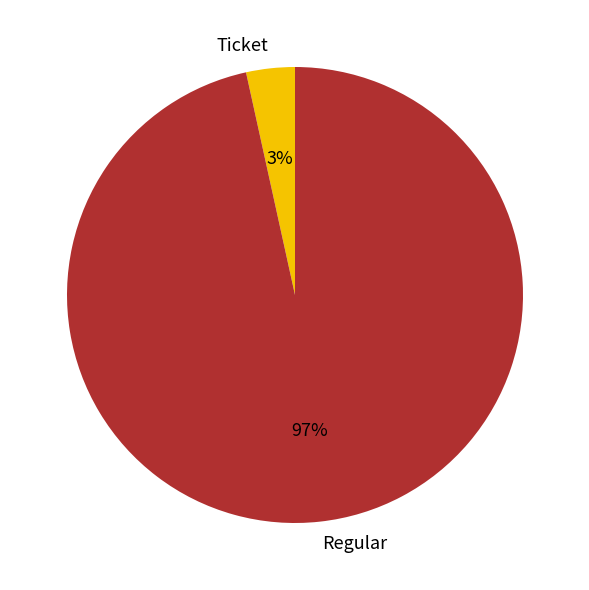

To the nearest percent, what is the combined percentage of Regular and Ticket?

100%